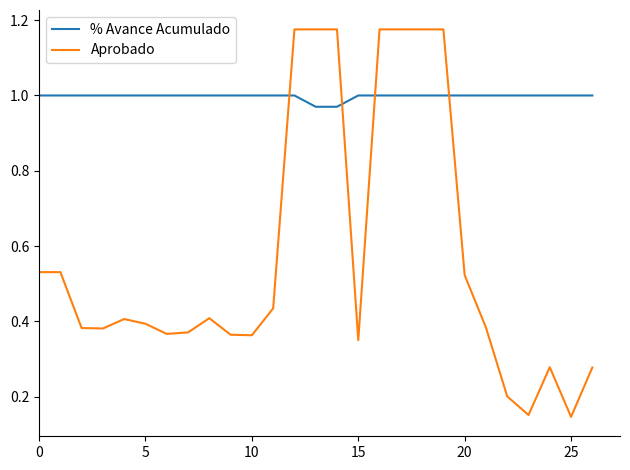

Which series has the widest spread of values?

Aprobado